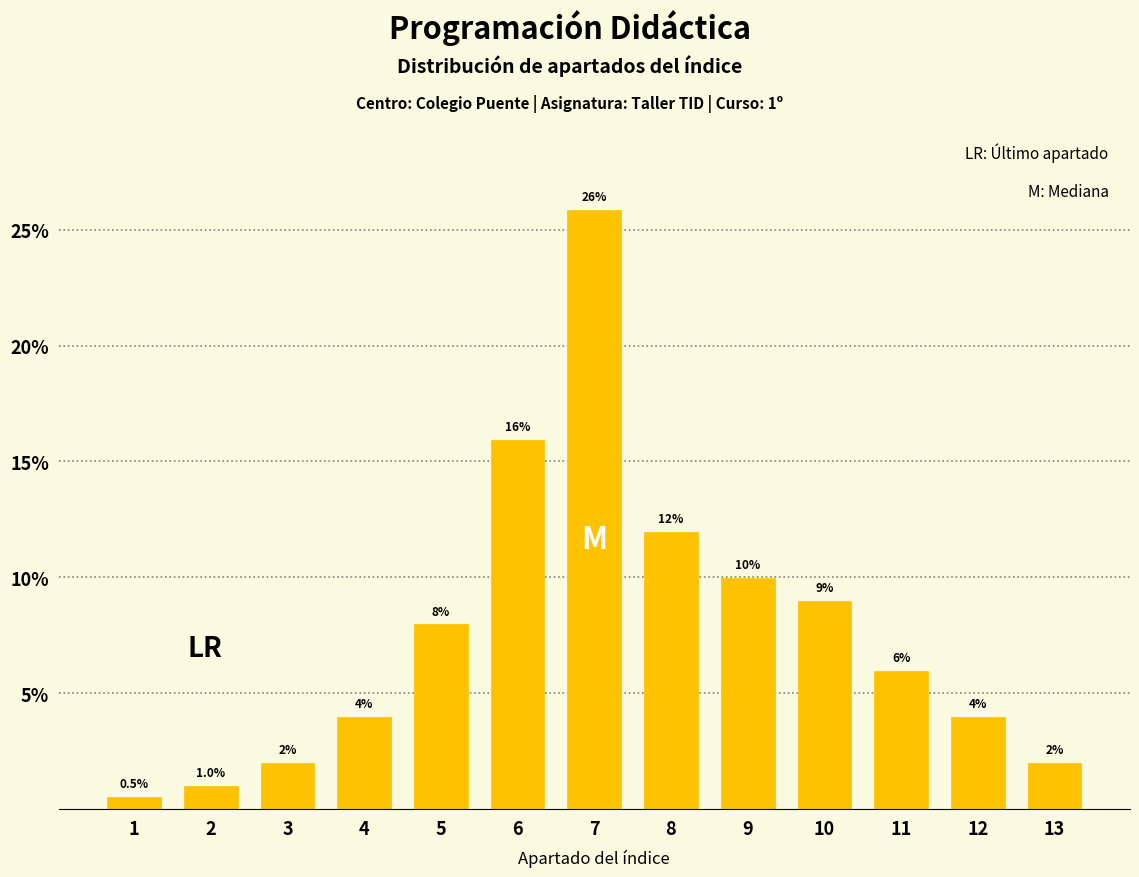

Reading right to left, extract all data points from this chart.

2.0	4.0	6.0	9.0	10.0	11.9	25.9	15.9	8.0	4.0	2.0	1.0	0.5